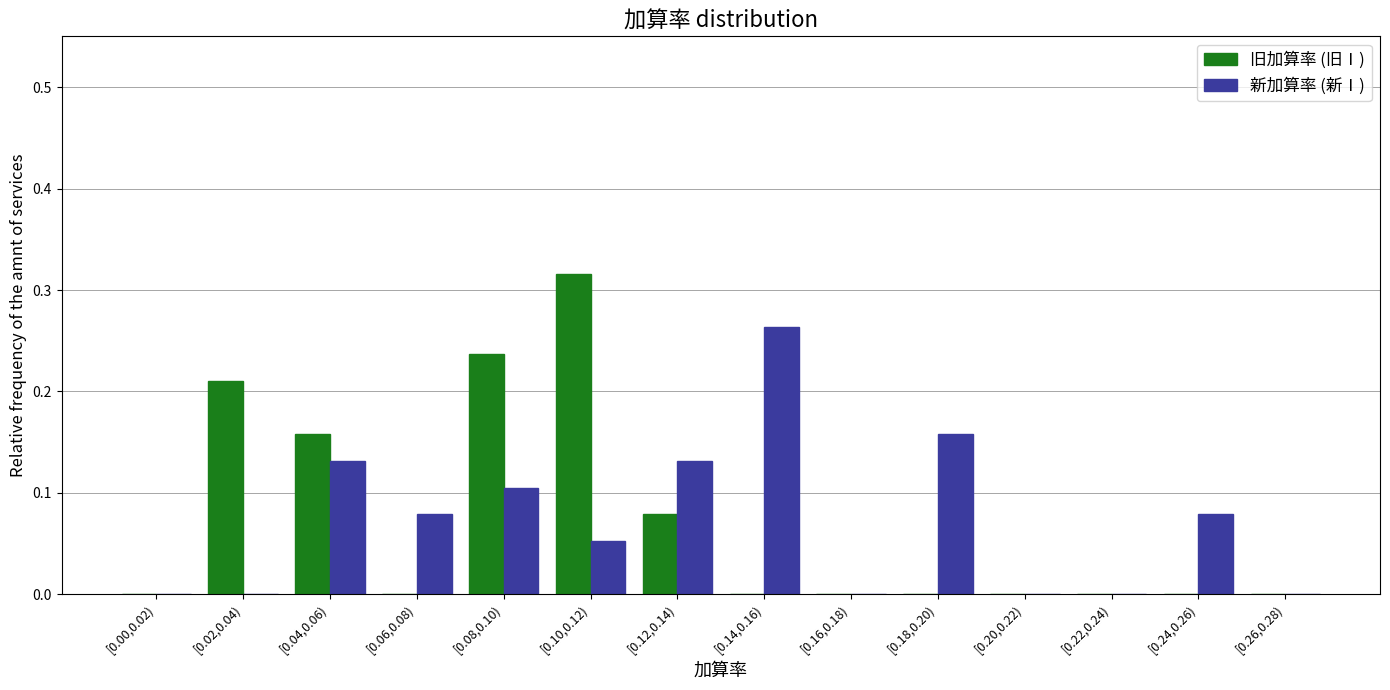

Is the value of 新加算率 (新Ⅰ) at [0.14,0.16) greater than the value of 旧加算率 (旧Ⅰ) at [0.08,0.10)?

Yes